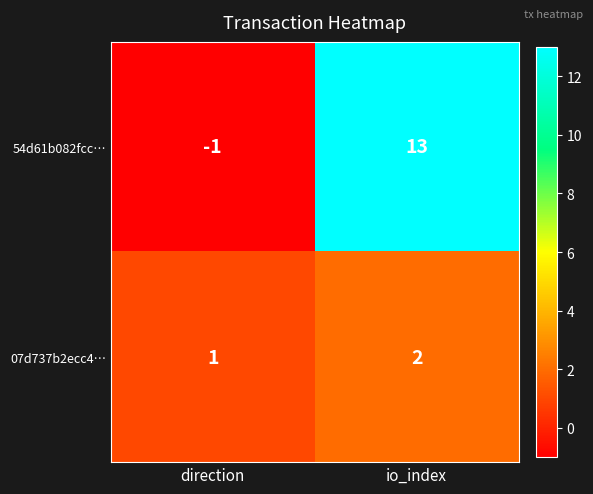

Between direction and io_index, which series saw the biggest shift?

54d61b082fcc…